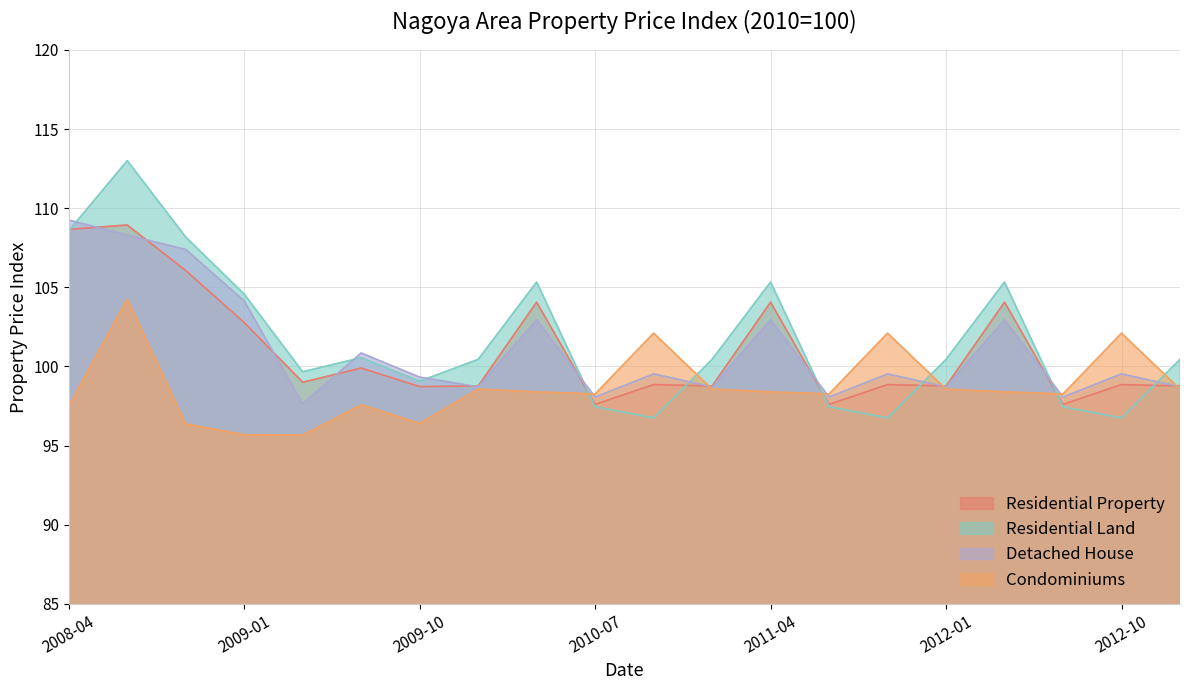

Does the chart have visible grid lines?

Yes